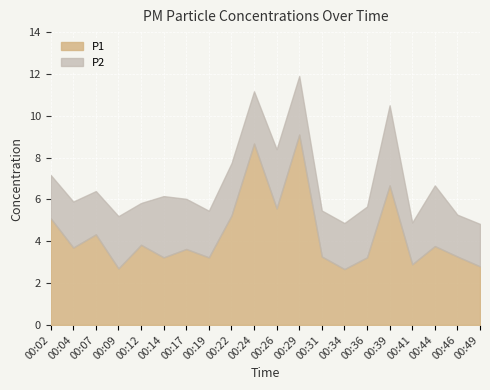

Which category has the highest value in the P1 series?

00:29